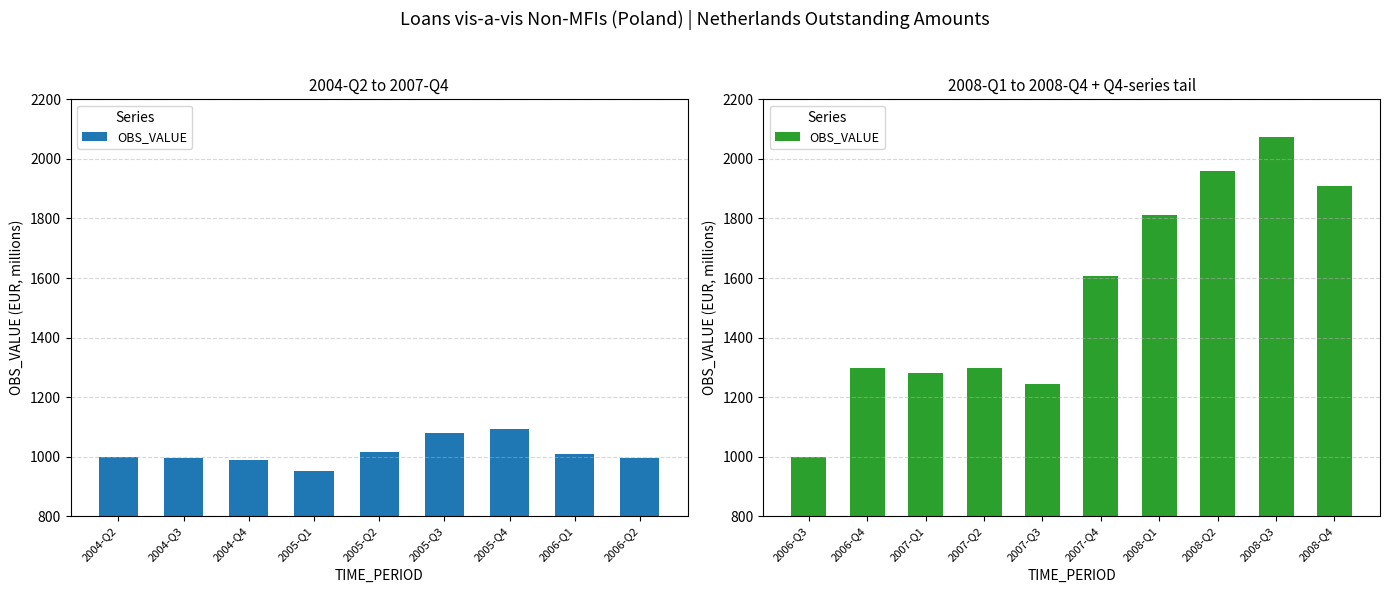

What position from the left is 2007-Q3?

5